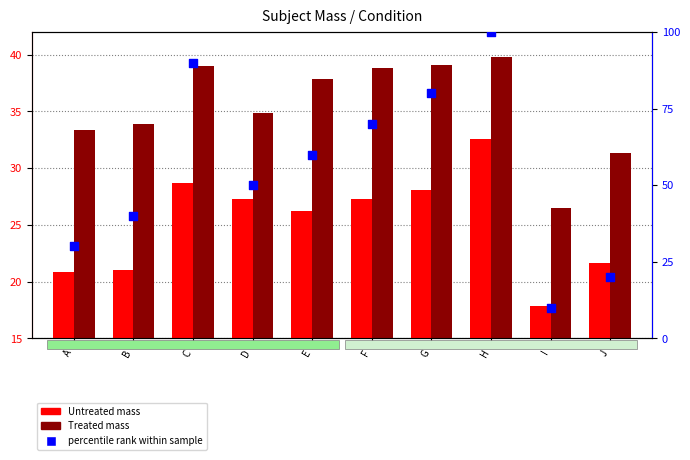

Which series reaches the maximum Y coordinate?

percentile rank within sample